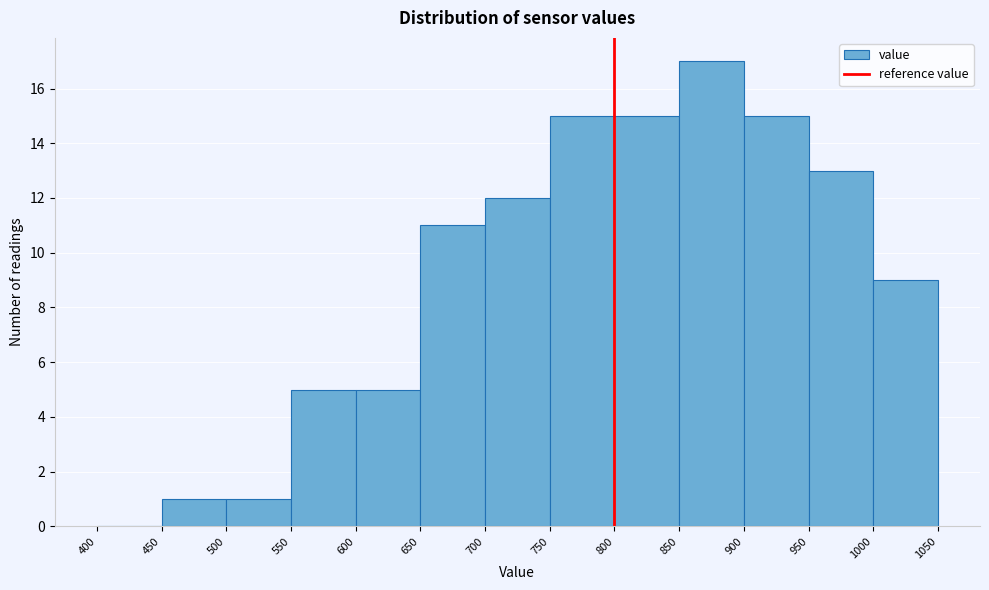

How tall is the bar that spans 550 to 600 on the x-axis? The values are not printed on the chart, so give them approximately, as read against the axis.

5